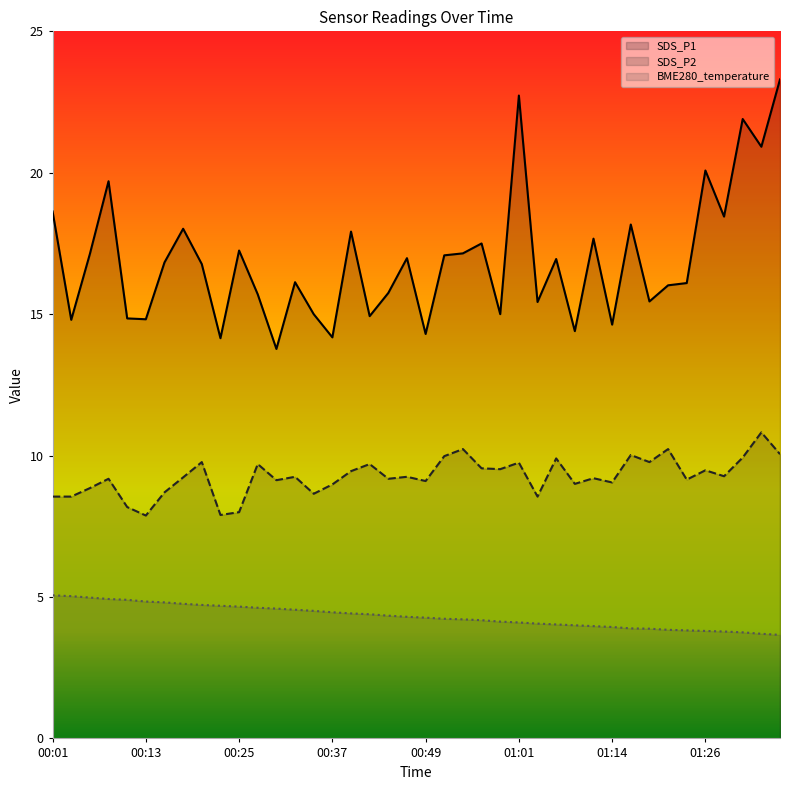

The SDS_P2 series shows 2.5 at 00:20. True or false?

False